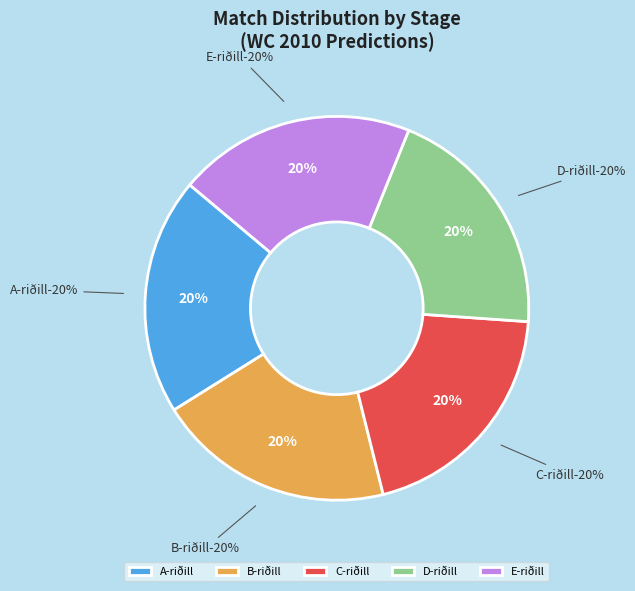

Does A-riðill (173) represent more than half of the total?

No